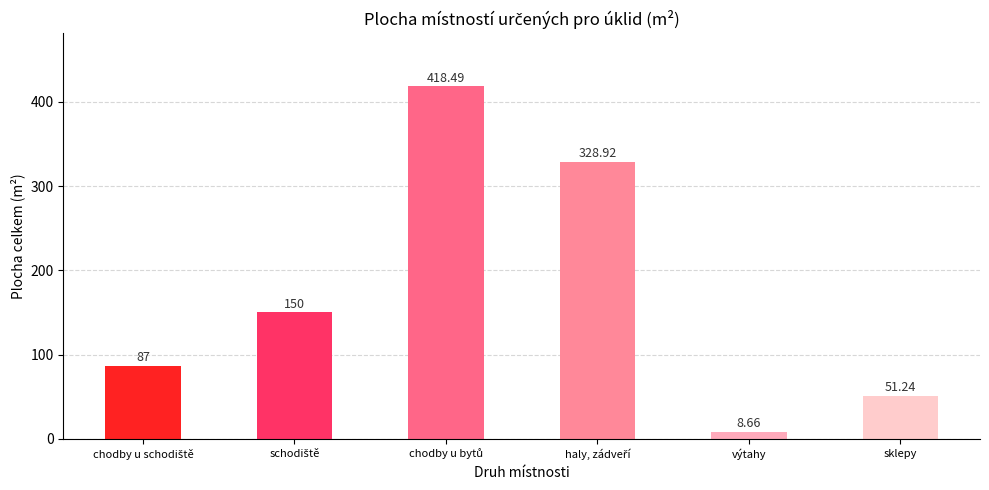

What is the difference between the maximum and minimum values?

409.8